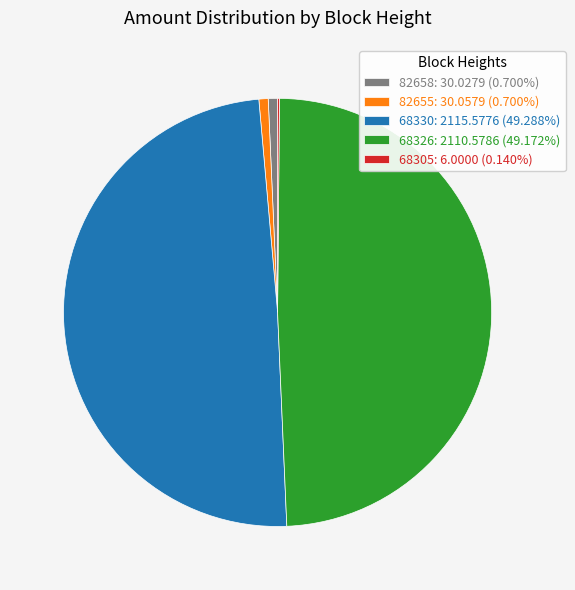

Does 82658: 30.0279 (0.700%) account for over 50% of the chart?

No